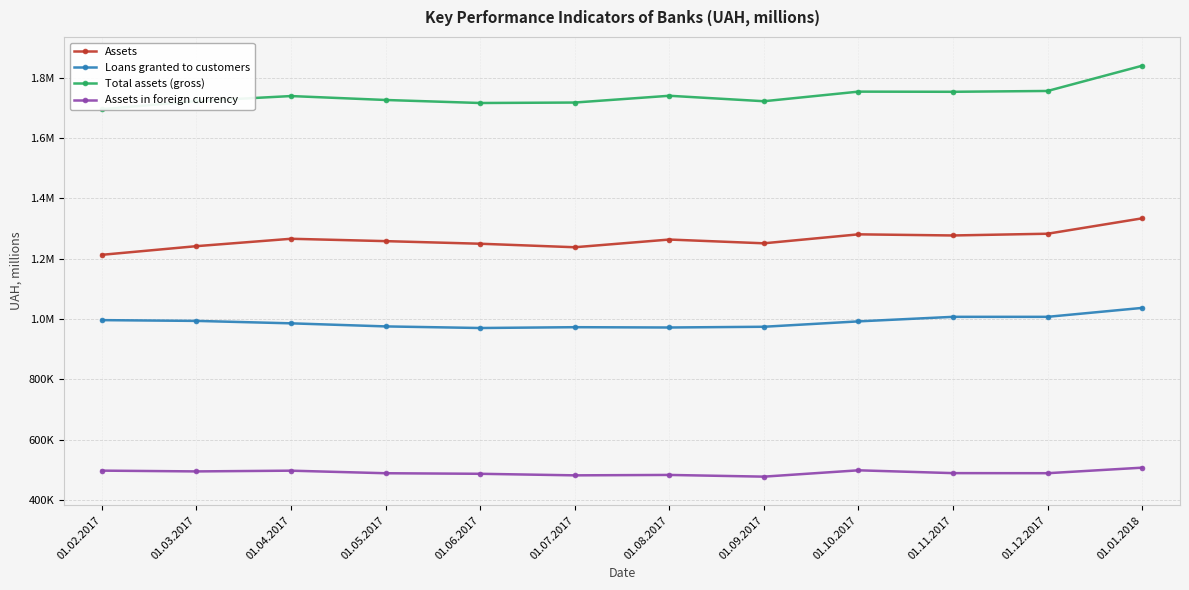

Rank the categories by Loans granted to customers value from highest to lowest.

01.01.2018, 01.12.2017, 01.11.2017, 01.02.2017, 01.03.2017, 01.10.2017, 01.04.2017, 01.05.2017, 01.09.2017, 01.07.2017, 01.08.2017, 01.06.2017